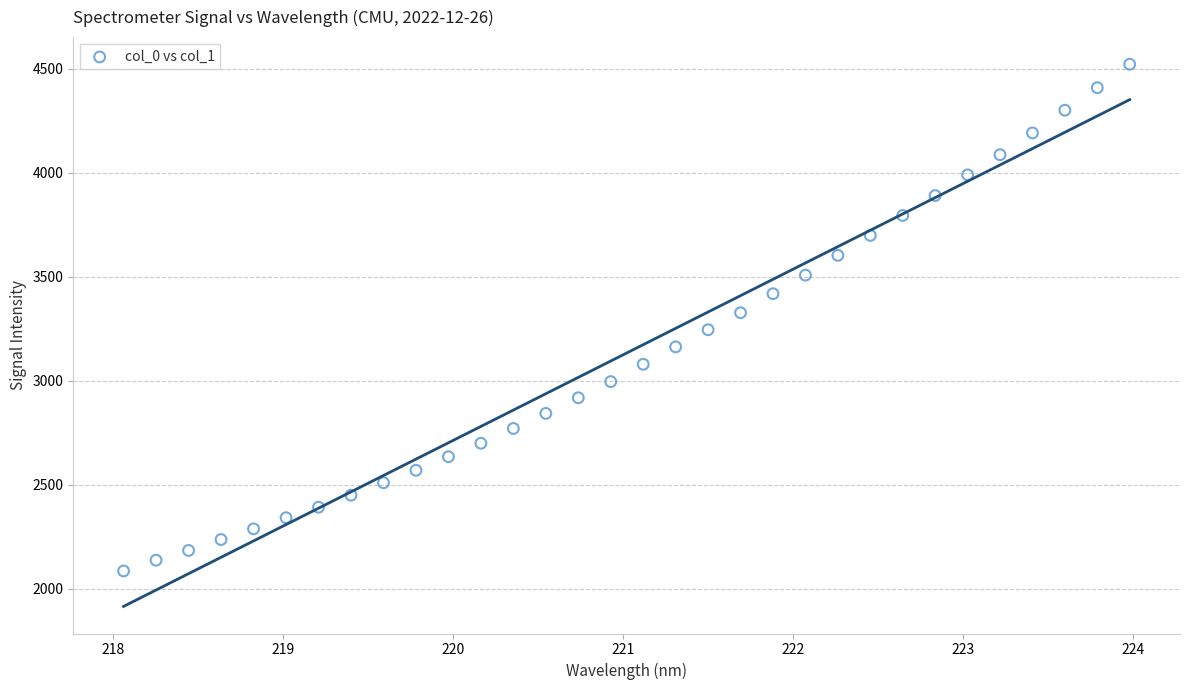

What is the range of Y values (max minus min)?

2436.3